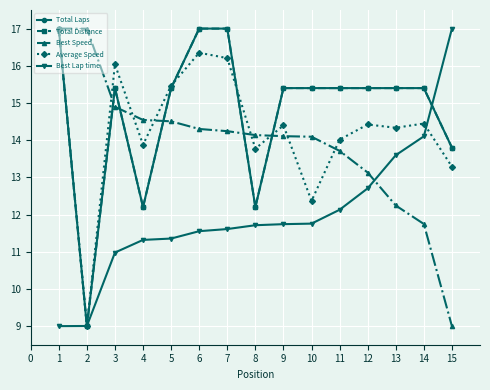

How many interior local peaks does the Average Speed series have?

5